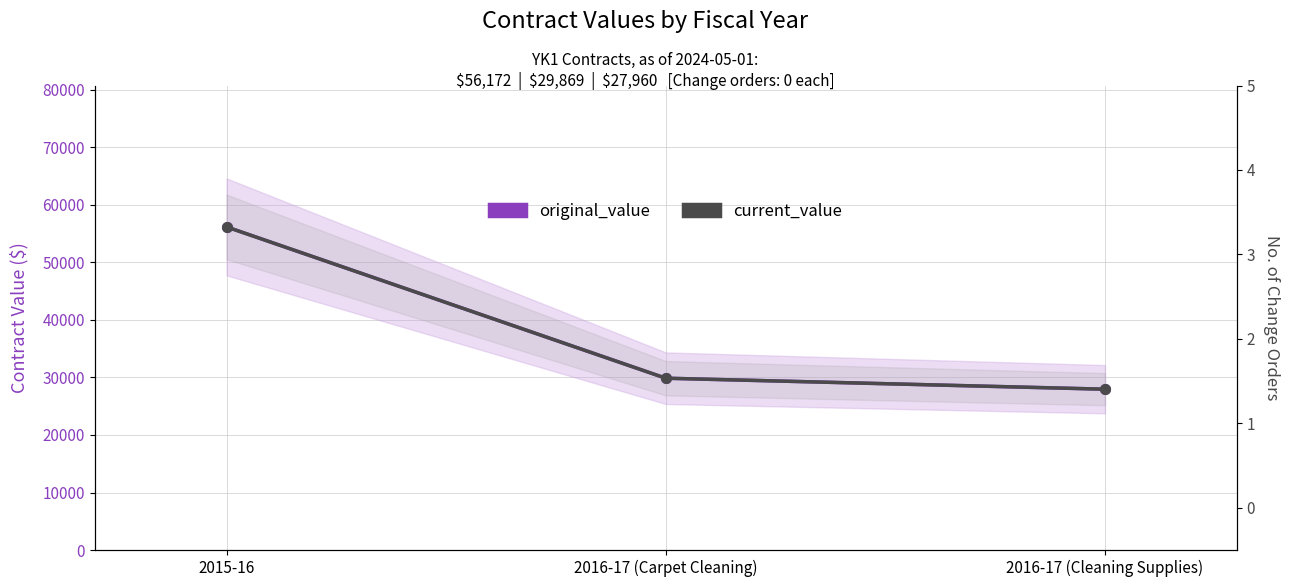

At 2016-17 (Carpet Cleaning), list the series in order from largest to smallest.

original_value, current_value